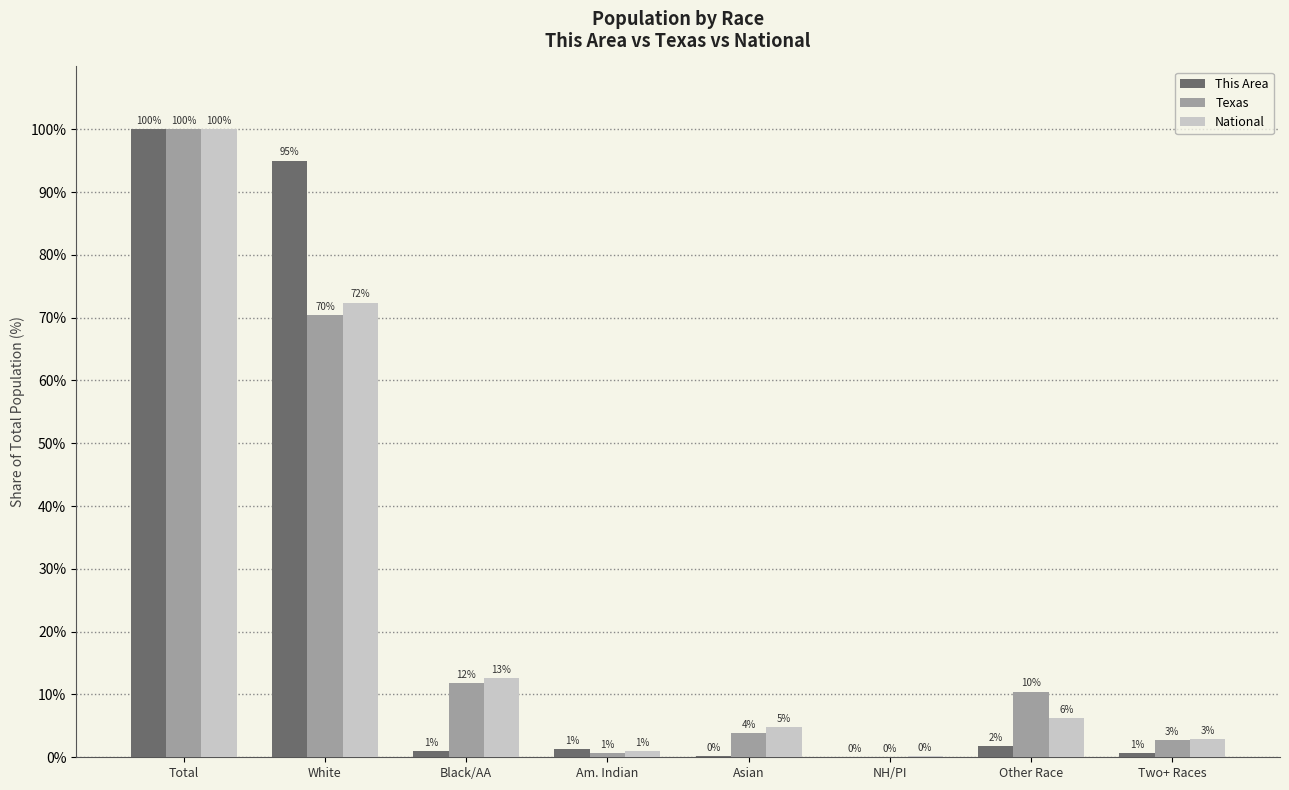

What is the sum of all This Area values?

200.0